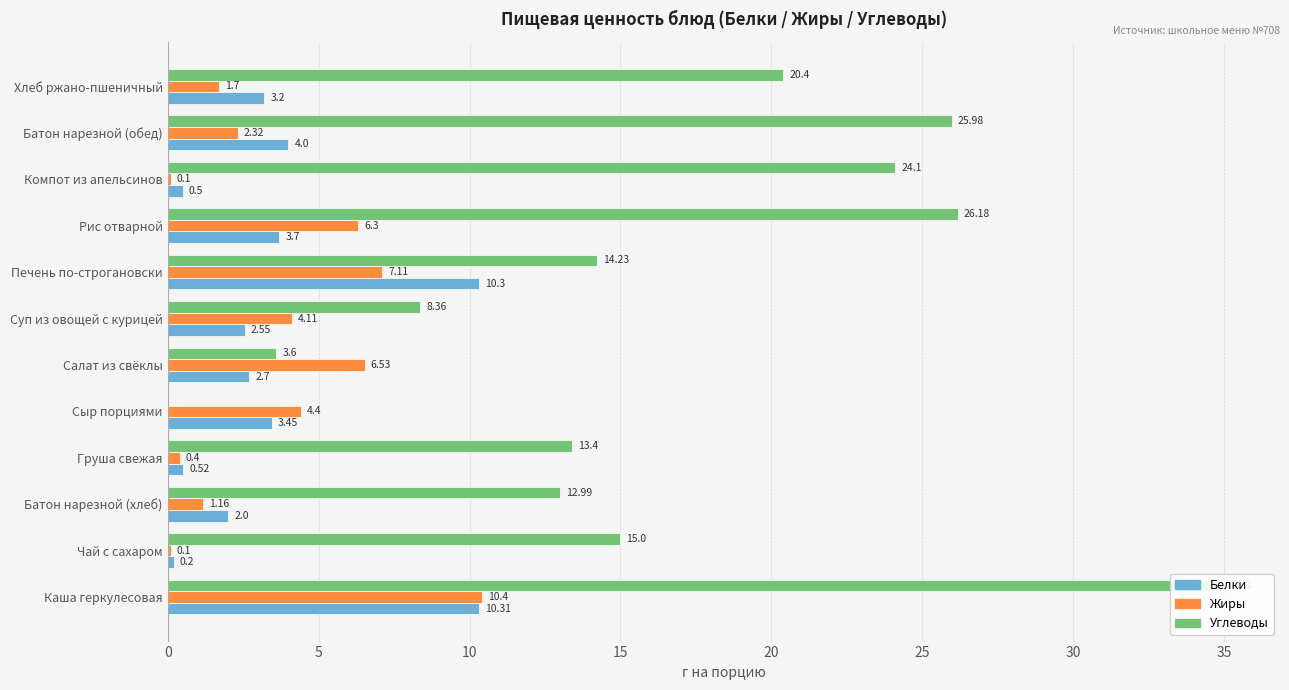

What is the difference between the highest and lowest values at Суп из овощей с курицей?

5.8